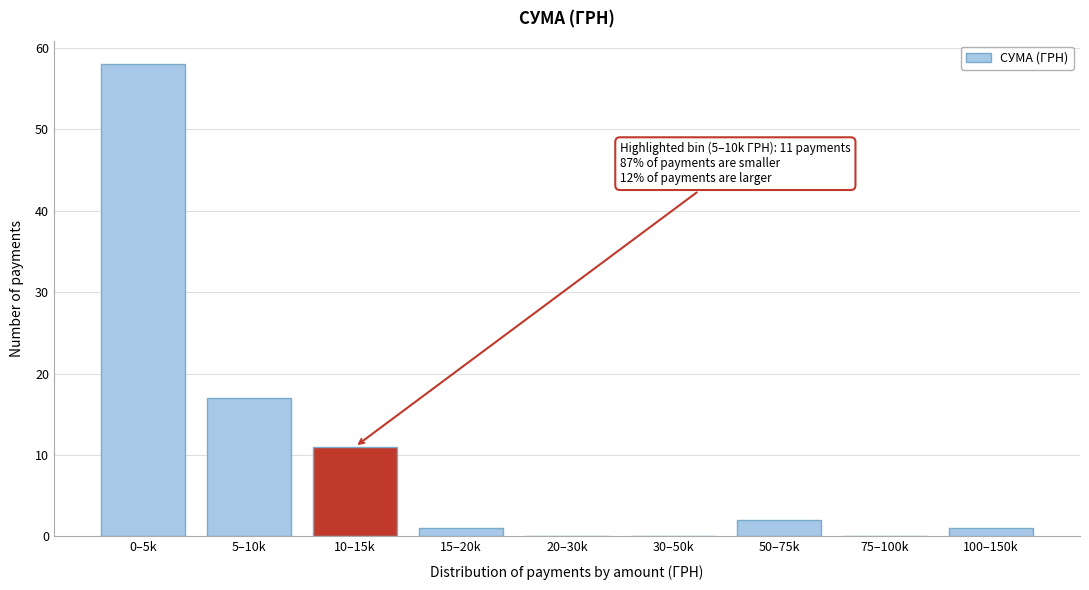

Reading left to right, what are all the values shown in this chart?

0–5k=58	5–10k=17	10–15k=11	15–20k=1	20–30k=0	30–50k=0	50–75k=2	75–100k=0	100–150k=1